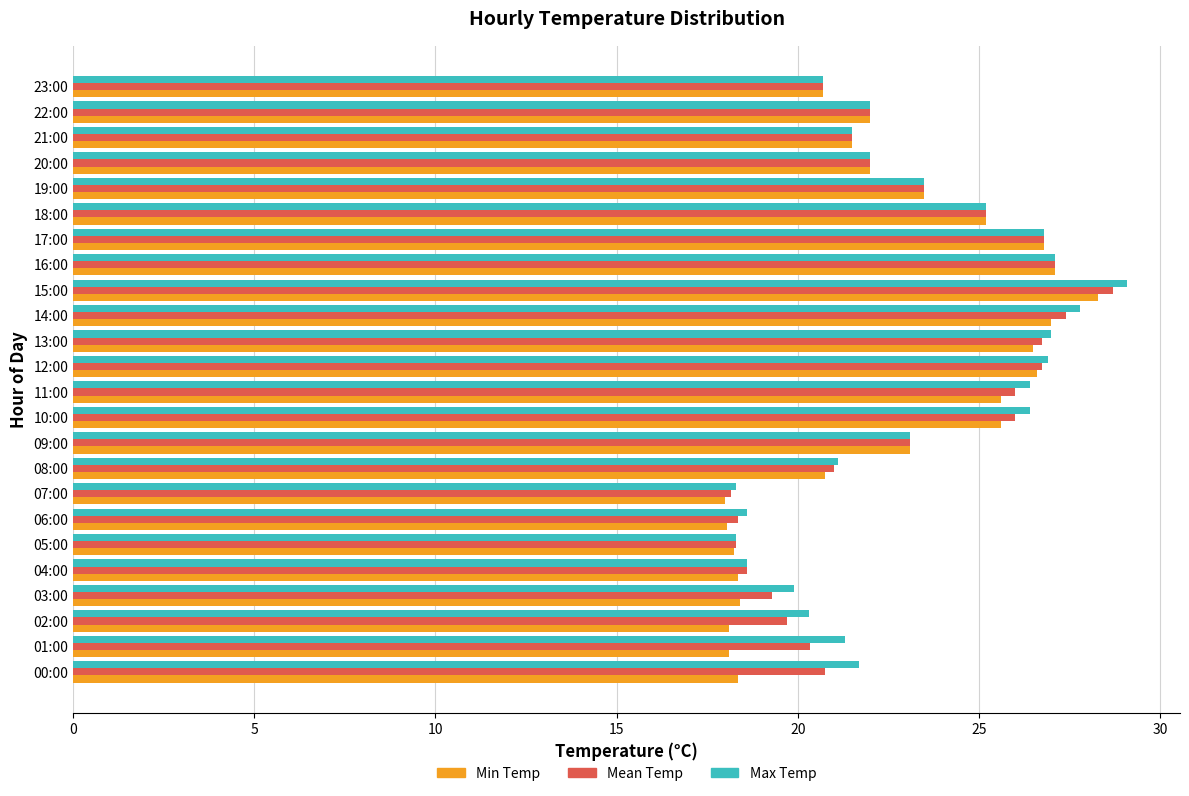

Rank the series by their maximum value, from lowest to highest.

Min Temp, Mean Temp, Max Temp